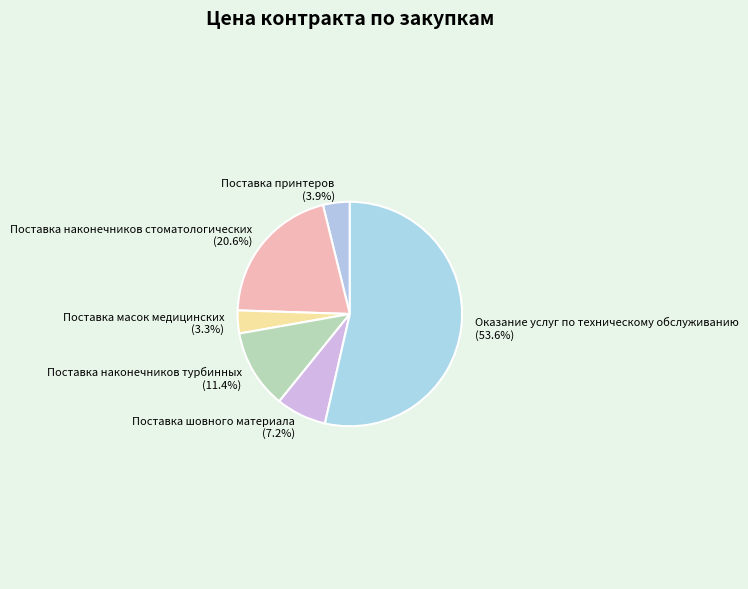

Rank the categories by value from lowest to highest.

Поставка масок медицинских, Поставка принтеров, Поставка шовного материала, Поставка наконечников турбинных, Поставка наконечников стоматологических, Оказание услуг по техническому обслуживанию